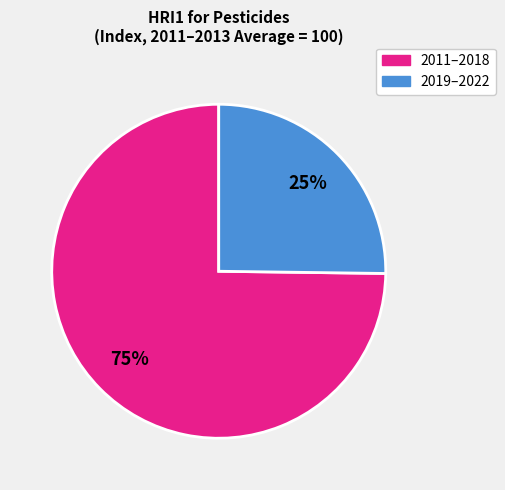

To the nearest percent, what is the difference between the largest and smallest slice percentages?

50%